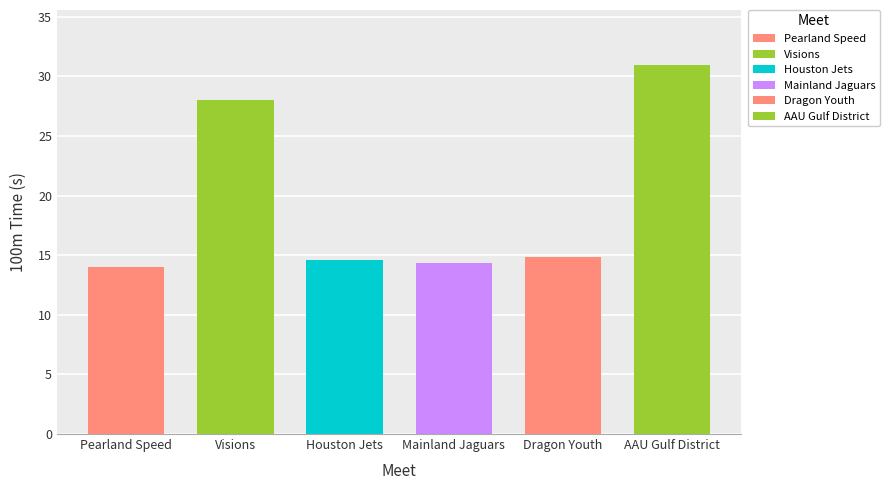

List the labels in order of value, smallest first.

Pearland Speed, Mainland Jaguars, Houston Jets, Dragon Youth, Visions, AAU Gulf District